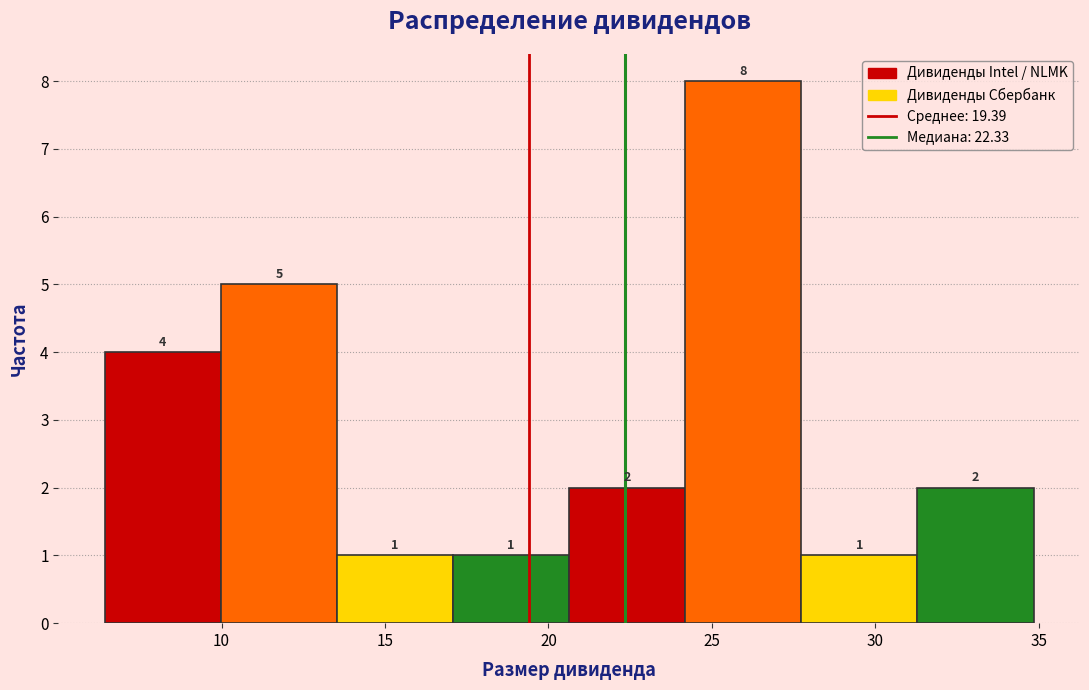

Reading left to right, transcribe this chart: for each bar, give the range it covers on the x-axis and its height. The bar edges are not printed on the chart, so give them approximately, as read against the axis.

6.5 to 10.0: 4
10.0 to 13.5: 5
13.5 to 17.0: 1
17.0 to 20.5: 1
20.5 to 24.0: 2
24.0 to 27.5: 8
27.5 to 31.5: 1
31.5 to 35.0: 2